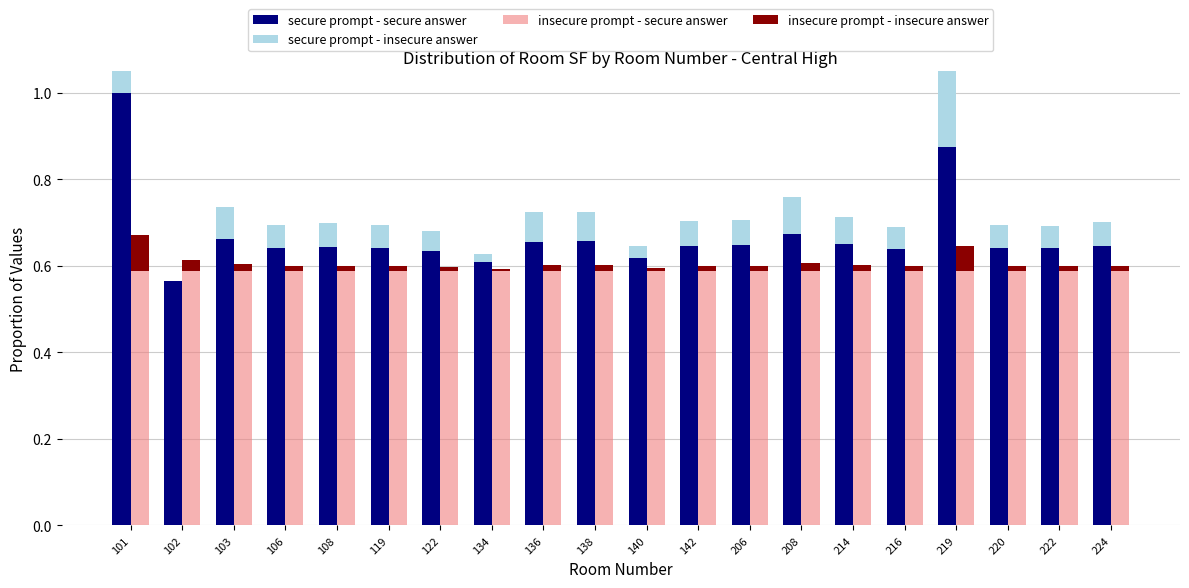

What is the sum of the secure prompt - secure answer values at 122 and 140?

1.3